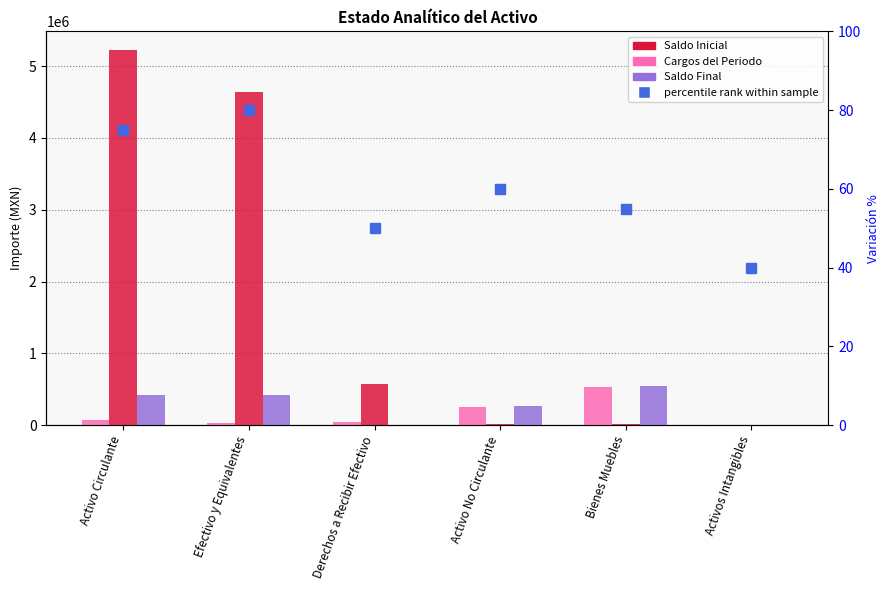

The value of Cargos del Periodo at Efectivo y Equivalentes is 4645317.8. True or false?

True